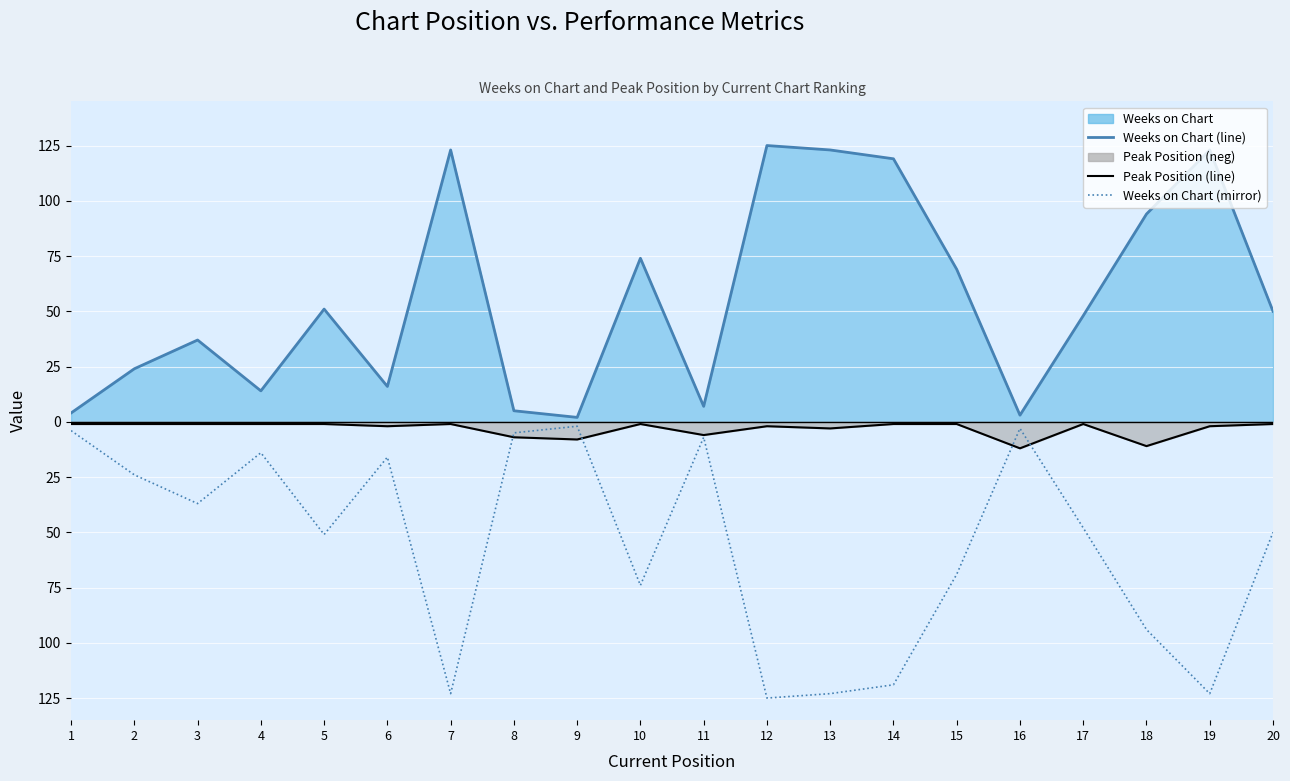

Reading left to right, list all the values displayed in this chart.

Weeks on Chart line: 4	24	37	14	51	16	123	5	2	74	7	125	123	119	69	3	48	94	123	50
Peak Position line: -1	-1	-1	-1	-1	-2	-1	-7	-8	-1	-6	-2	-3	-1	-1	-12	-1	-11	-2	-1
Weeks on Chart (mirror): -4	-24	-37	-14	-51	-16	-123	-5	-2	-74	-7	-125	-123	-119	-69	-3	-48	-94	-123	-50